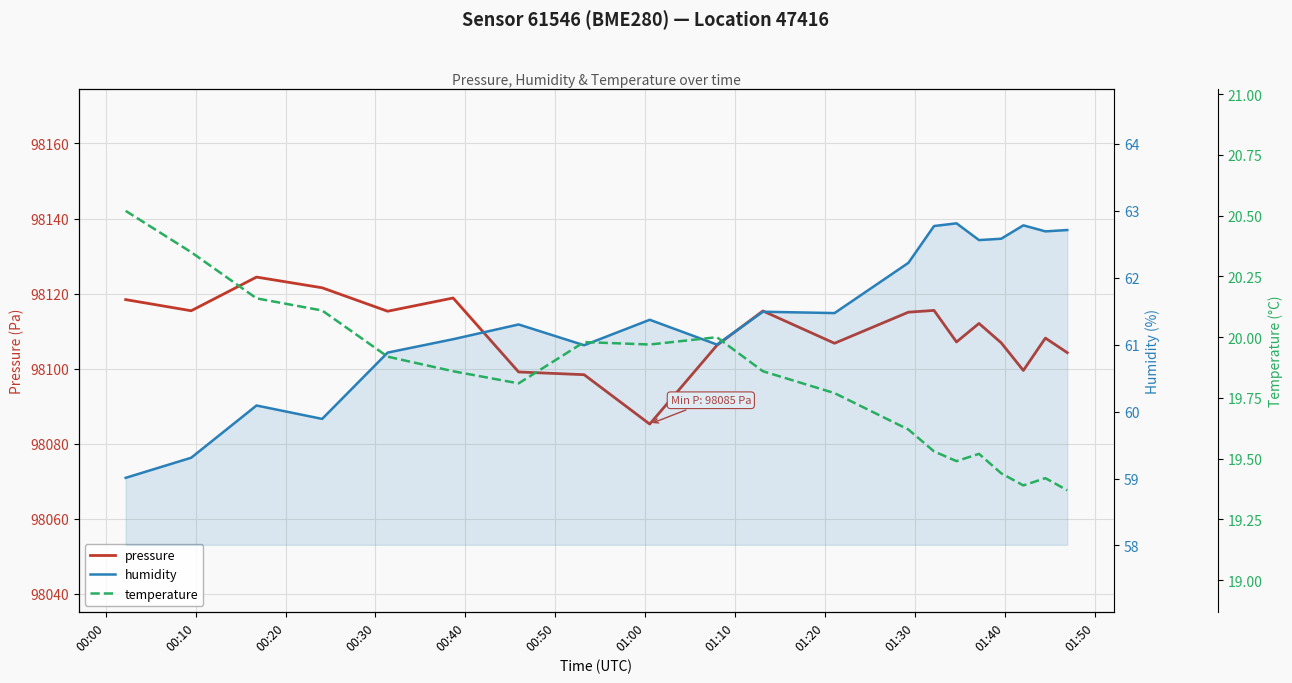

What is the difference between the second highest and minimum values in the temperature series?

1.0